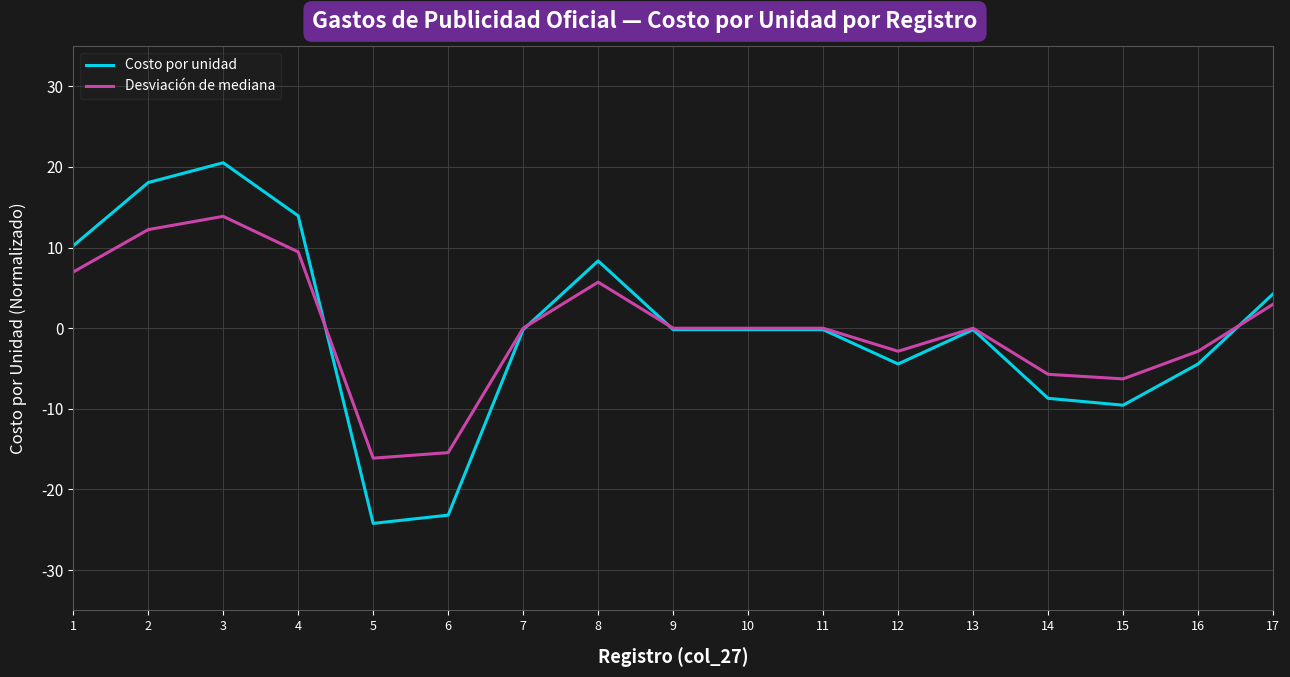

At 2, list the series in order from largest to smallest.

Costo por unidad, Desviación de mediana